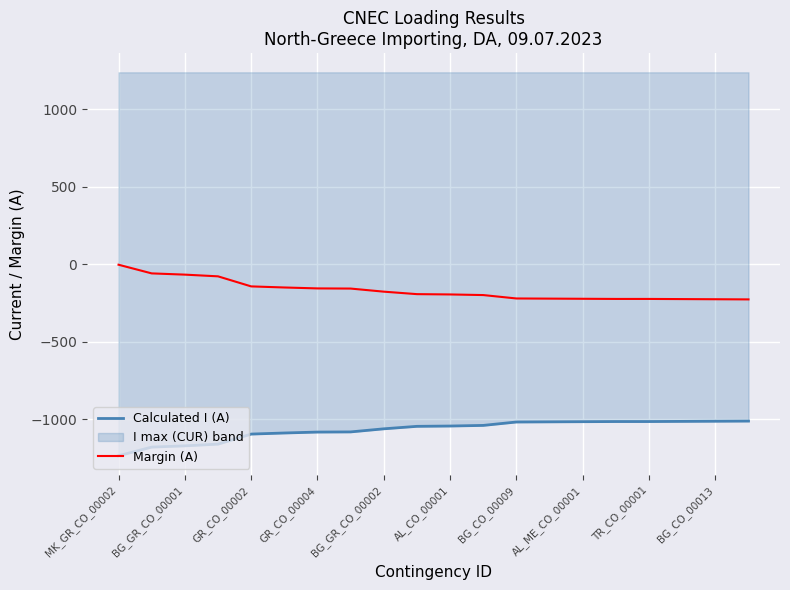

What is the total value across all series at 19?

-1240